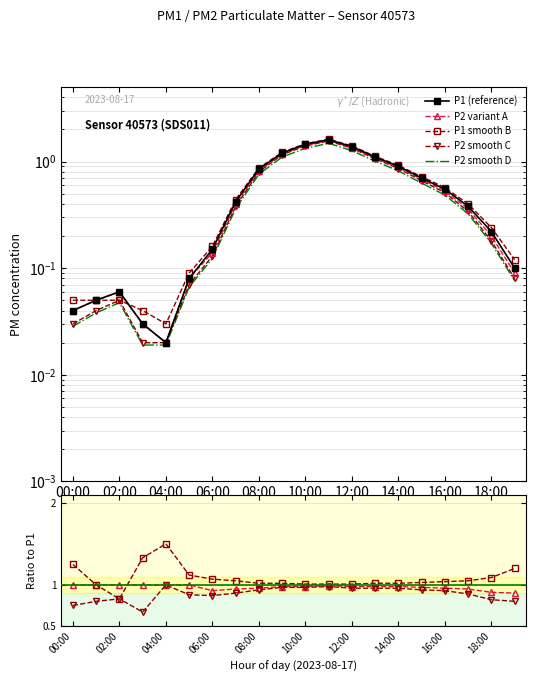

At which label does P1 reach its peak?

11:00